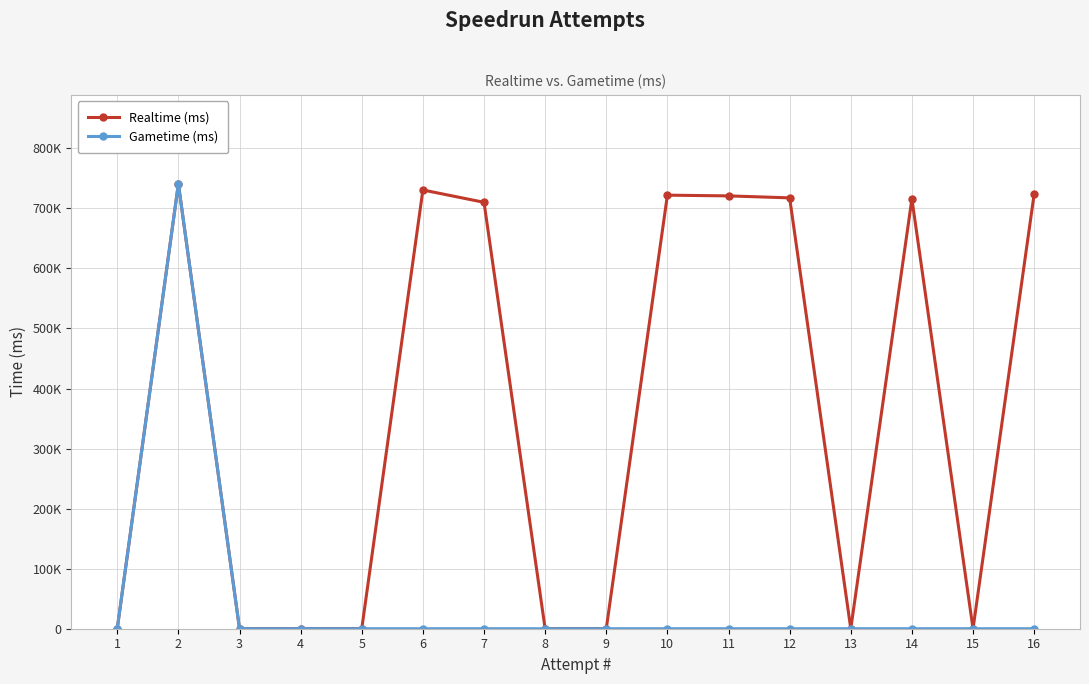

What is the sum of all Gametime (ms) values?

740810